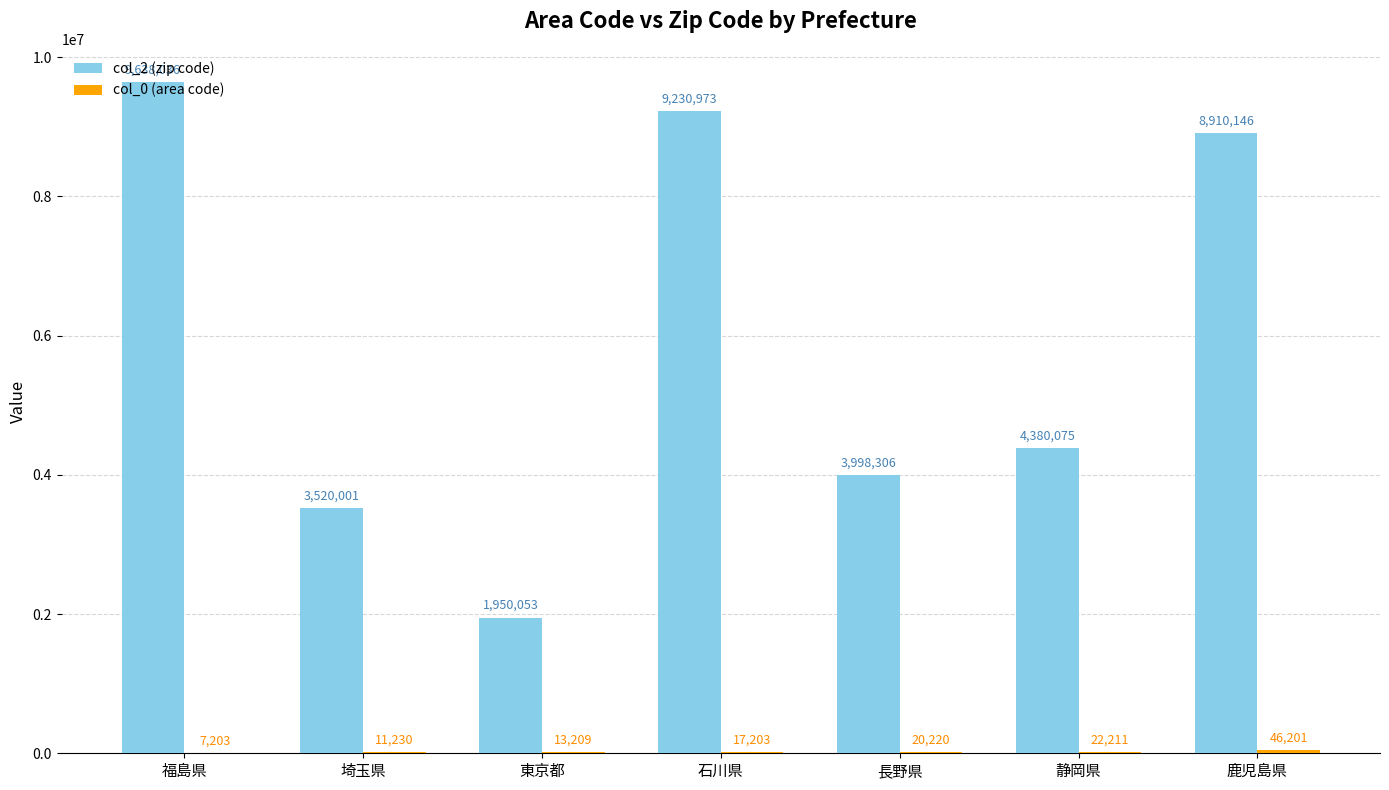

Which series has the largest total across all categories?

col_2 (zip code)